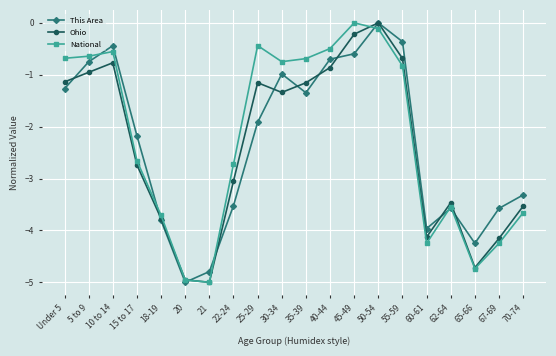

What is the difference between the maximum and second lowest values in the Ohio series?

5.0